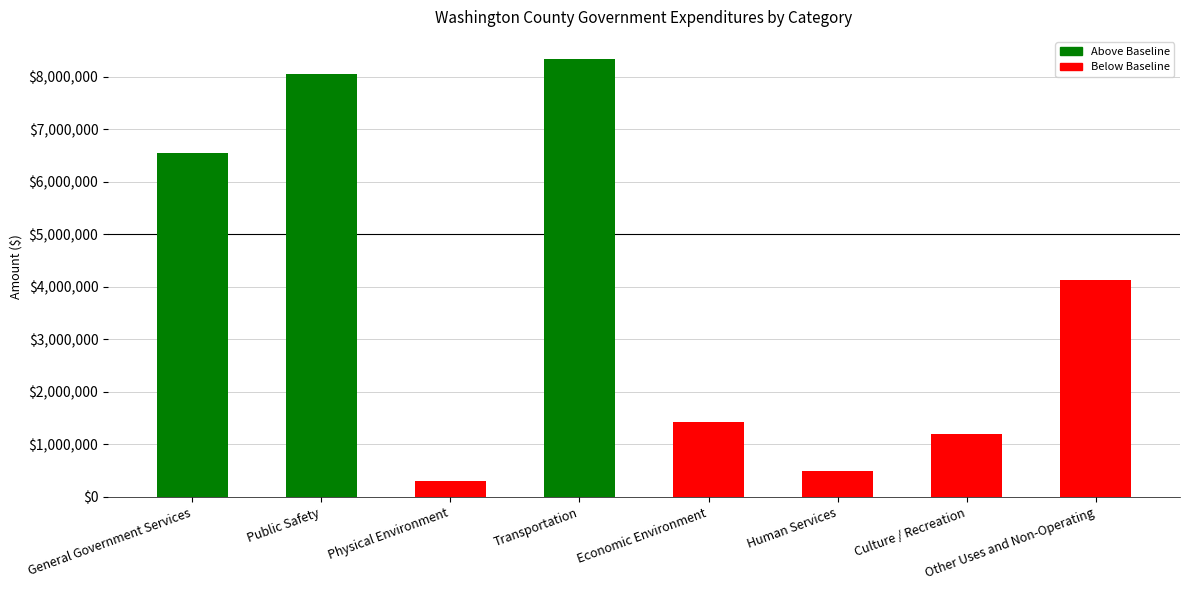

What is the average value?

3809134